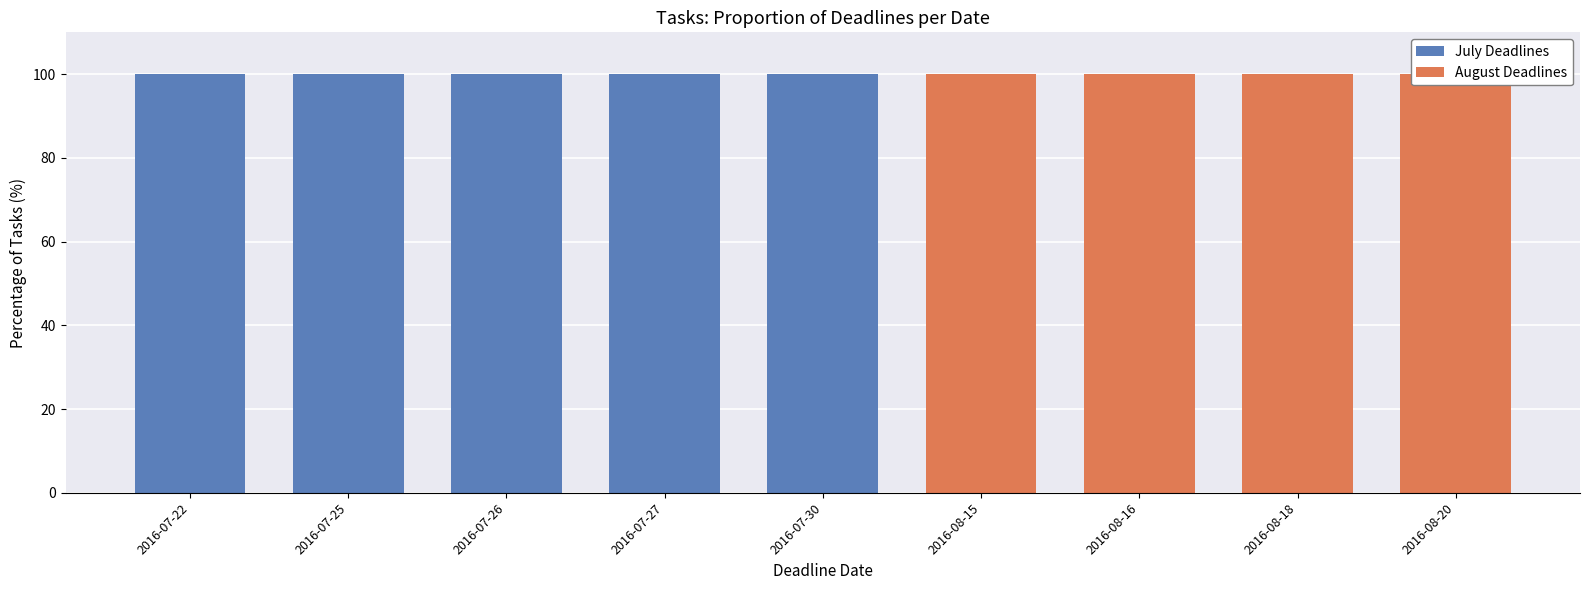

Which series changed the most between 2016-07-26 and 2016-07-30?

July Deadlines